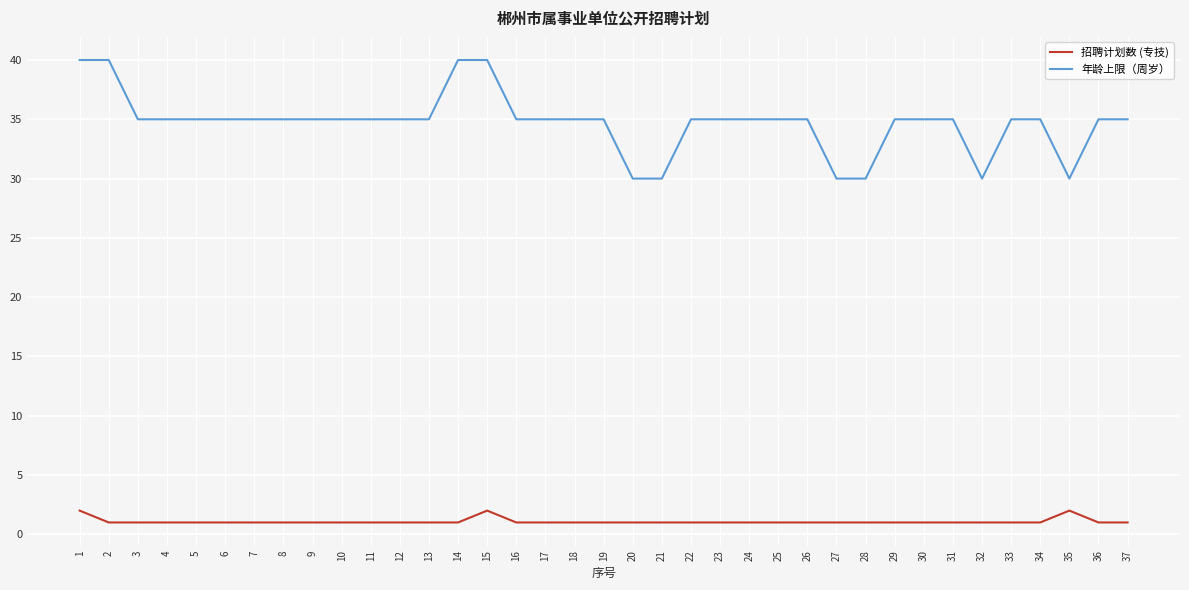

What is the average value of the 年龄上限（周岁） series?

35